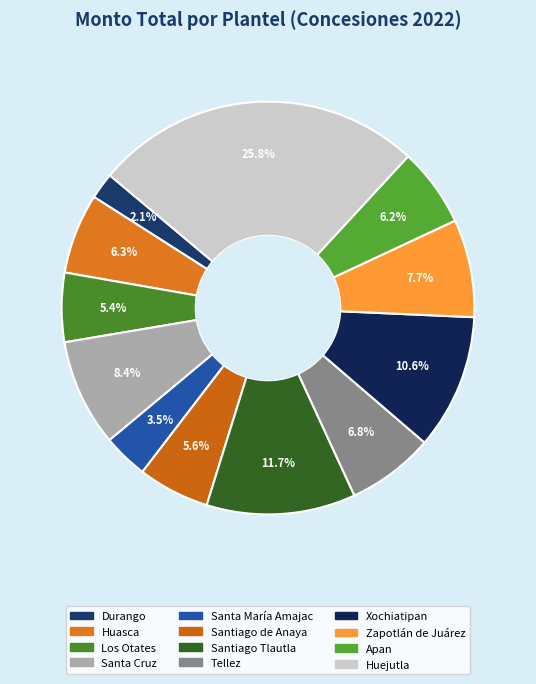

To the nearest percent, what portion does Santa Cruz represent?

8%